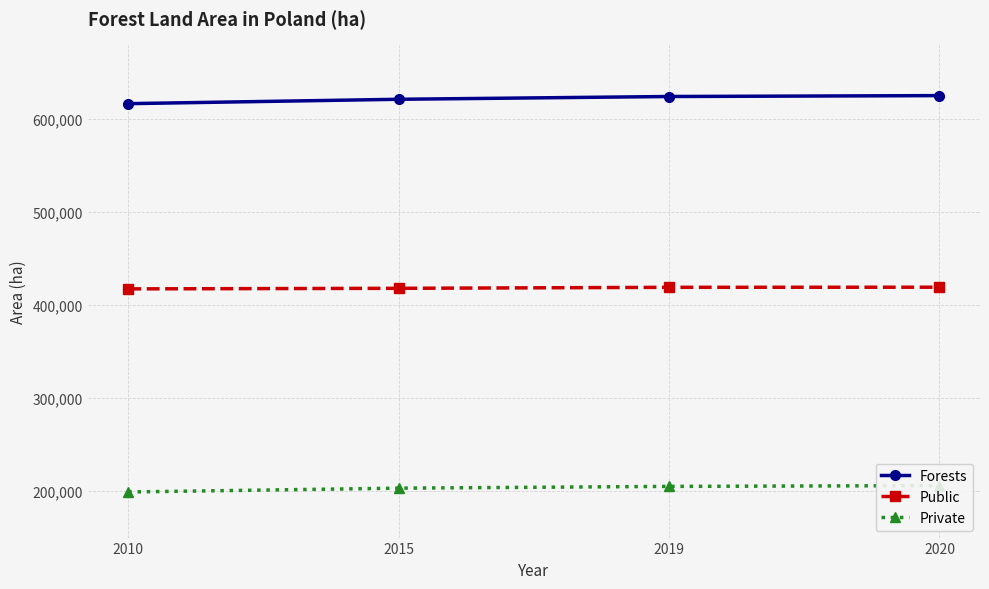

Which label corresponds to the smallest value in the chart?

2010